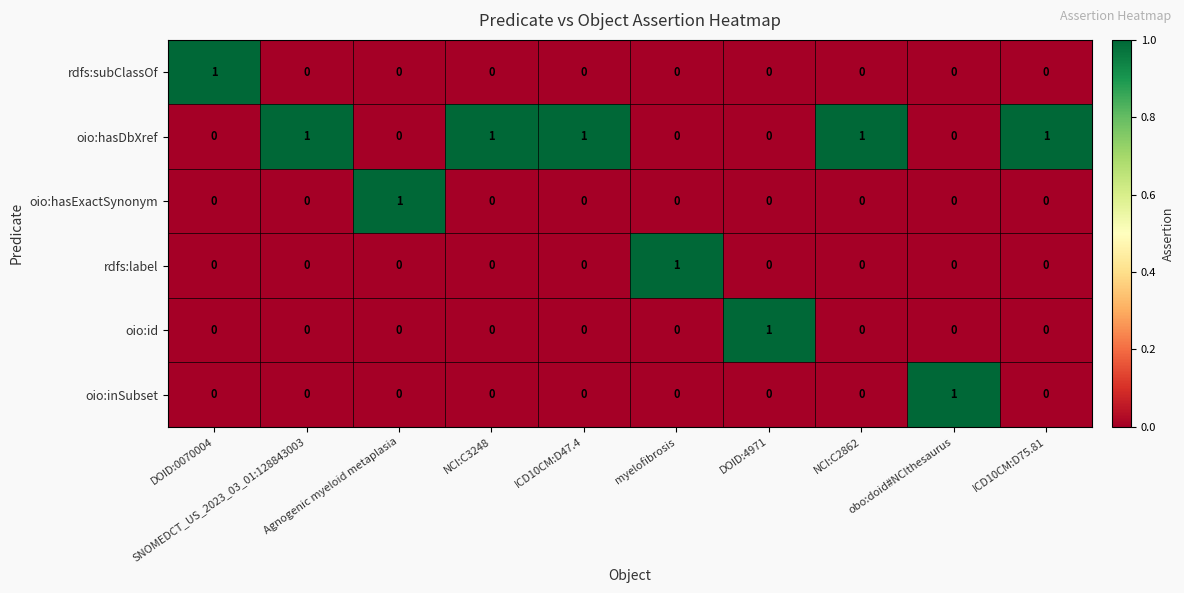

How many values in oio:hasDbXref are above zero?

5